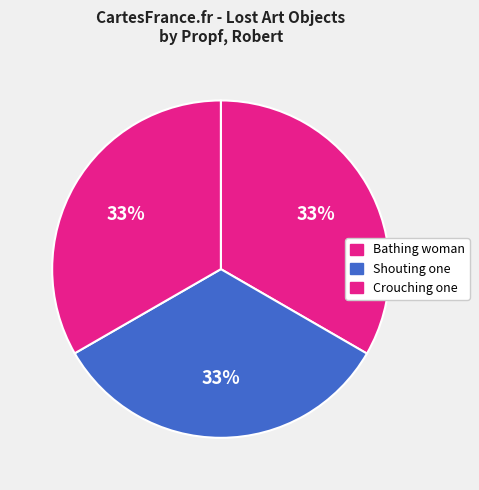

Rank the categories by value from highest to lowest.

Bathing woman, Shouting one, Crouching one